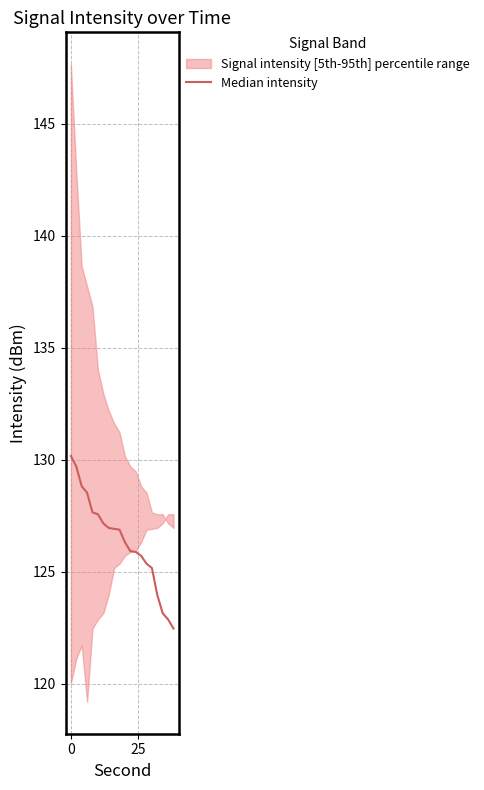

Does the chart have visible grid lines?

Yes